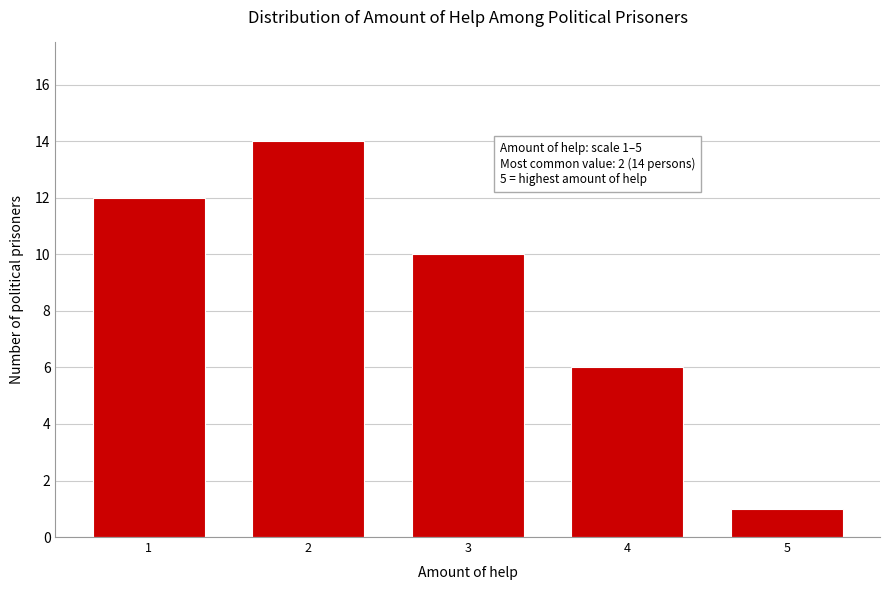

Reading left to right, extract all data points from this chart.

1=12	2=14	3=10	4=6	5=1